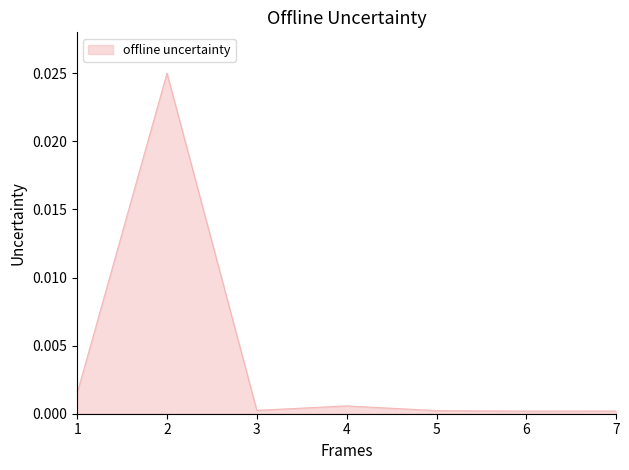

Where is the first local maximum?

2